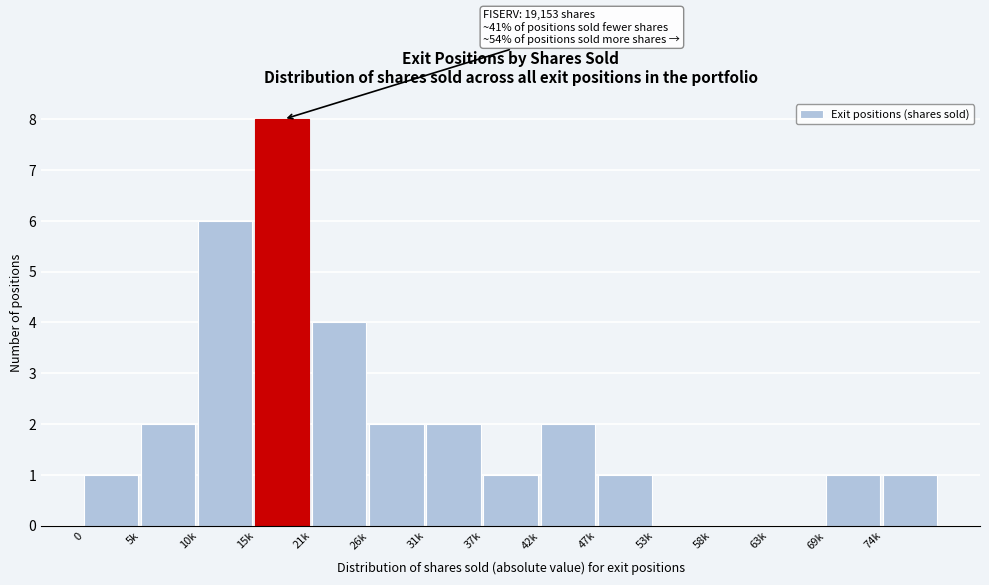

Reading left to right, list all the values displayed in this chart.

0=1	5k=2	10k=6	15k=8	21k=4	26k=2	31k=2	37k=1	42k=2	47k=1	53k=0	58k=0	63k=0	69k=1	74k=1